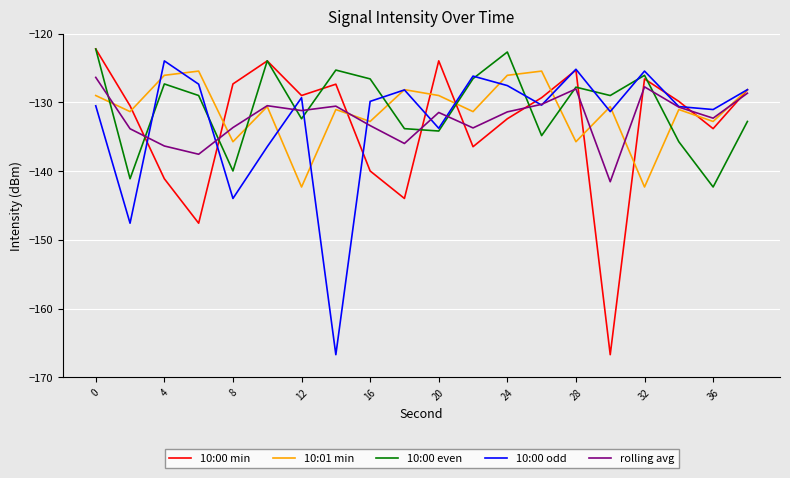

What is the minimum value shown in the chart?

-166.7